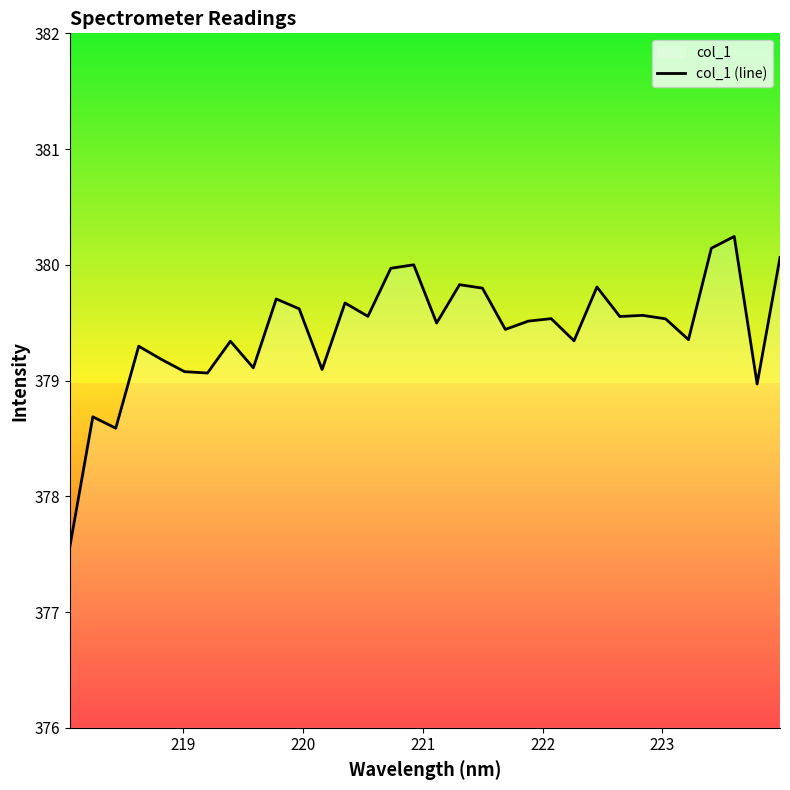

What is the maximum value shown in the chart?

380.2